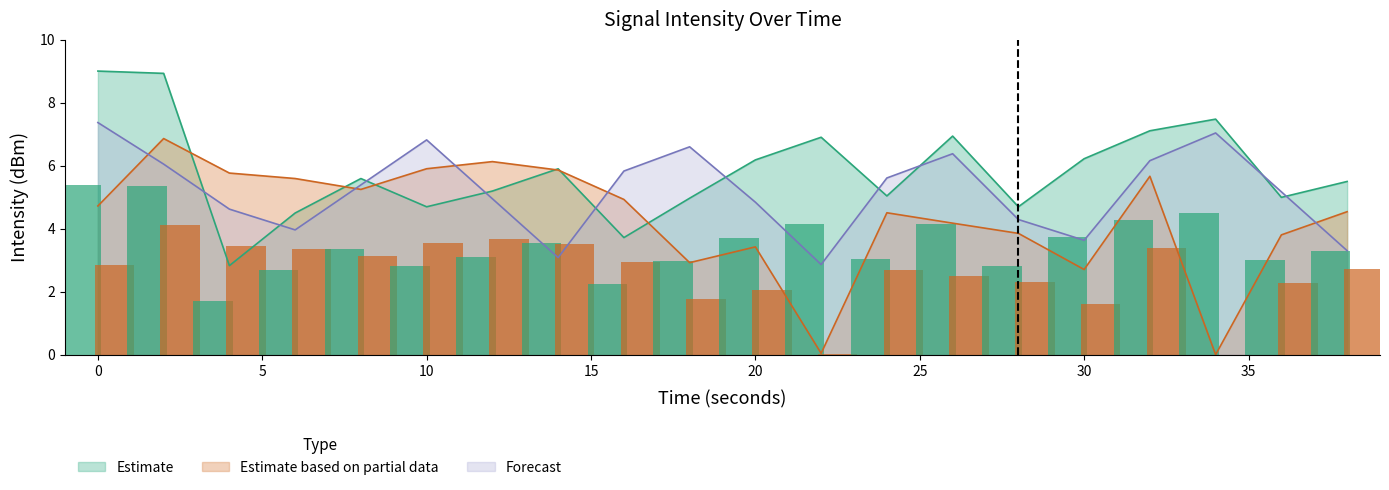

Which series changed the most between 2 and 34?

Estimate based on partial data